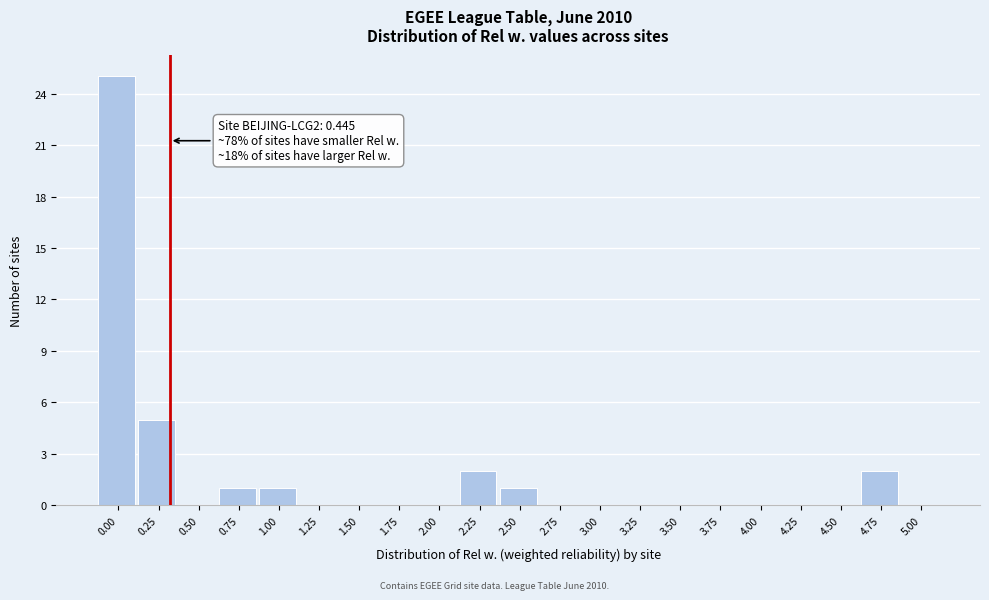

Reading left to right, what are all the values shown in this chart?

0.00=25	0.25=5	0.50=0	0.75=1	1.00=1	1.25=0	1.50=0	1.75=0	2.00=0	2.25=2	2.50=1	2.75=0	3.00=0	3.25=0	3.50=0	3.75=0	4.00=0	4.25=0	4.50=0	4.75=2	5.00=0